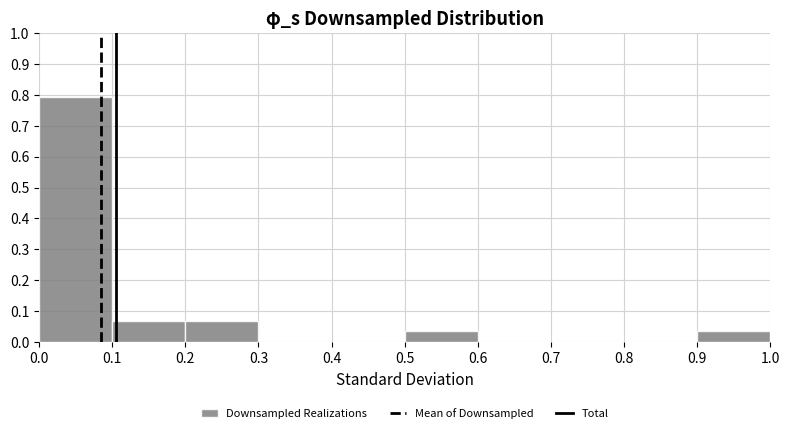

Reading left to right, list every bar in this chart as the range it spans on the x-axis followed by its height. The values are not printed on the chart, so give them approximately, as read against the axis.

0.0 to 0.1: 0.79
0.1 to 0.2: 0.07
0.2 to 0.3: 0.07
0.3 to 0.4: 0
0.4 to 0.5: 0
0.5 to 0.6: 0.03
0.6 to 0.7: 0
0.7 to 0.8: 0
0.8 to 0.9: 0
0.9 to 1.0: 0.03